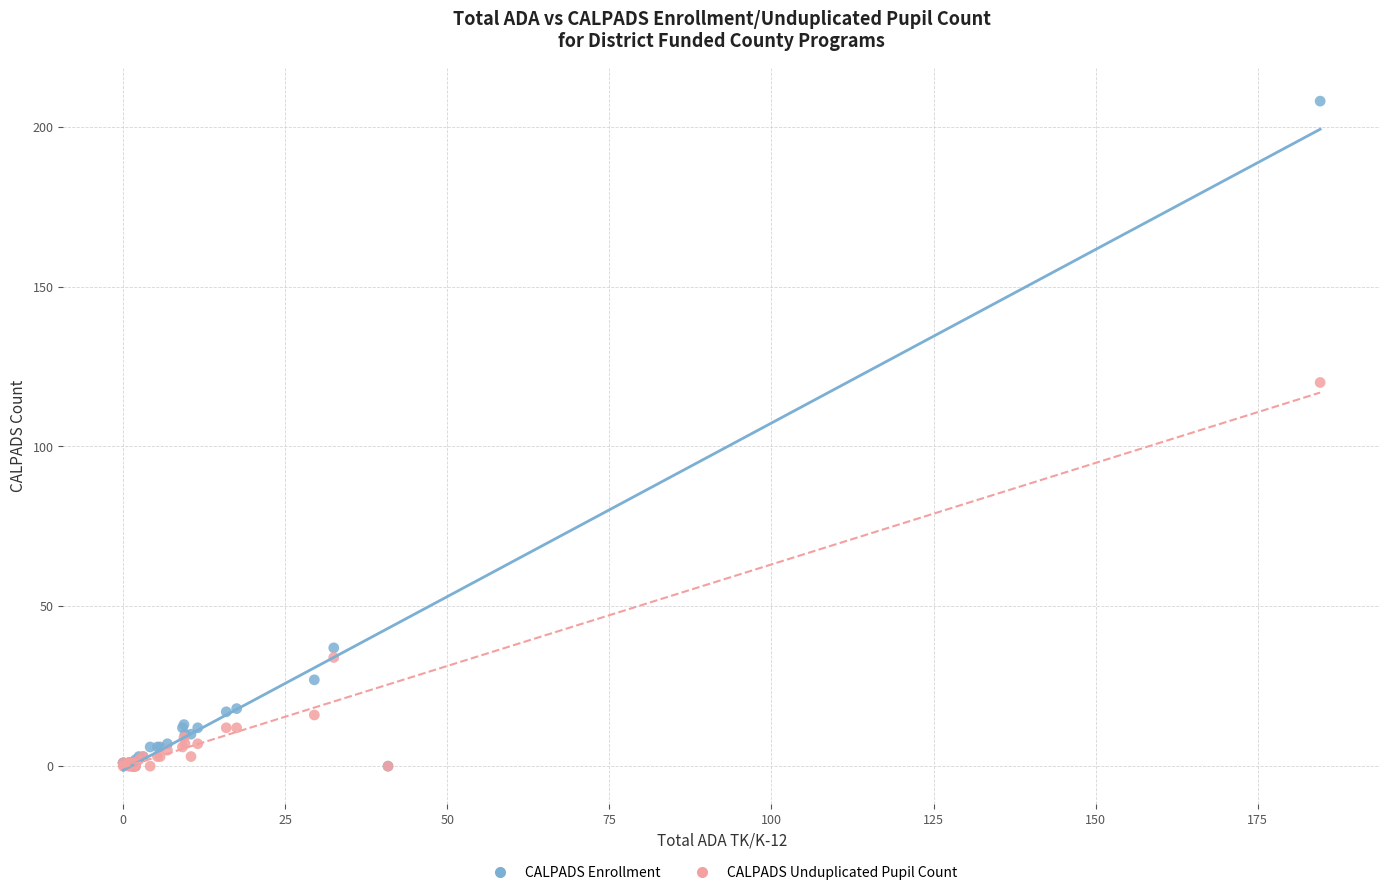

In the CALPADS Unduplicated Pupil Count series, what Y value is closest to 60?

34